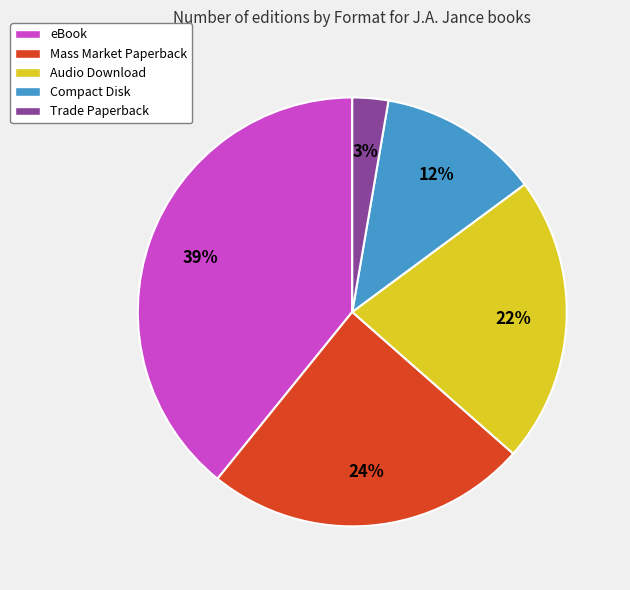

Between eBook and Audio Download, which is larger?

eBook